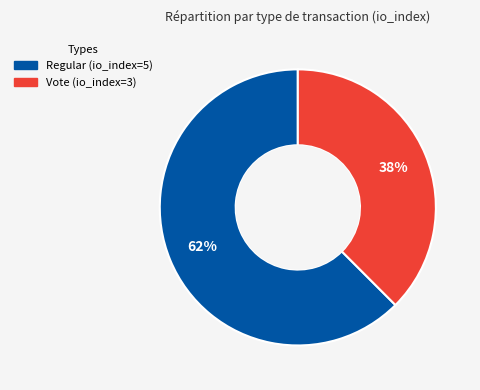

Which category accounts for the majority?

Regular